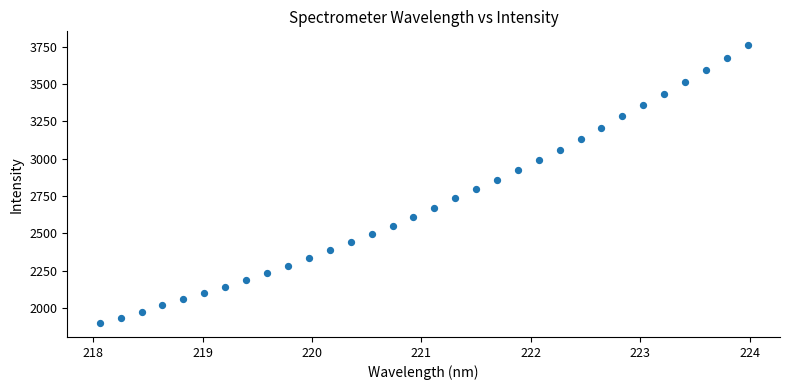

What is the range of Y values (max minus min)?

1858.8